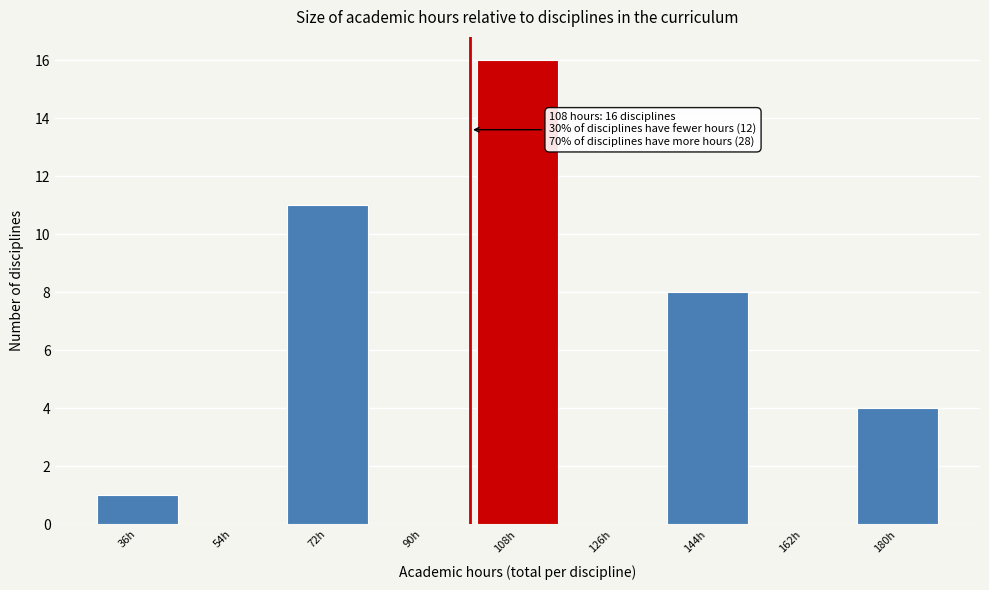

Reading left to right, extract all data points from this chart.

36h=1	54h=0	72h=11	90h=0	108h=16	126h=0	144h=8	162h=0	180h=4